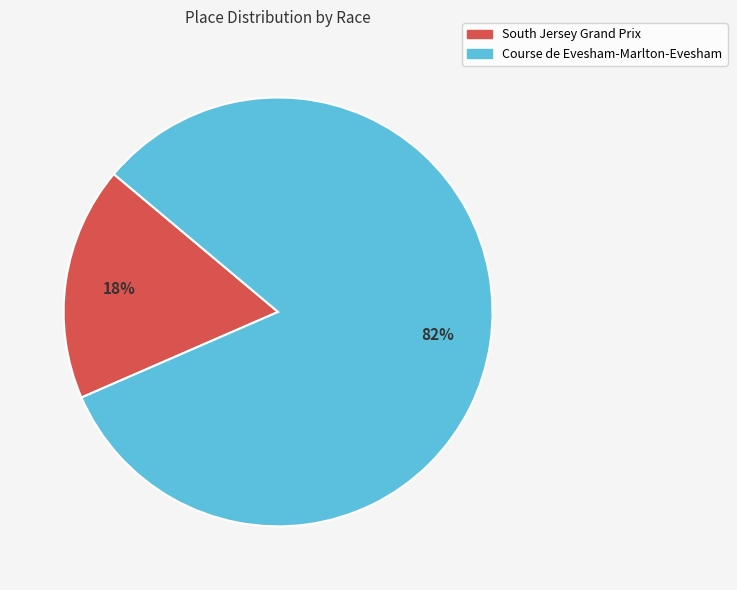

Does South Jersey Grand Prix account for over 50% of the chart?

No